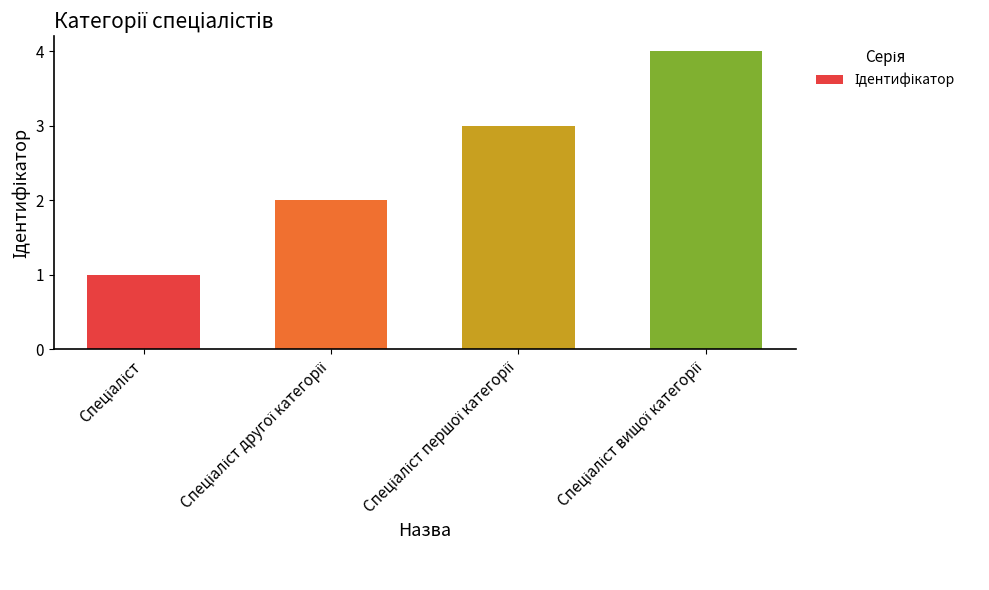

What is the greatest value displayed?

4